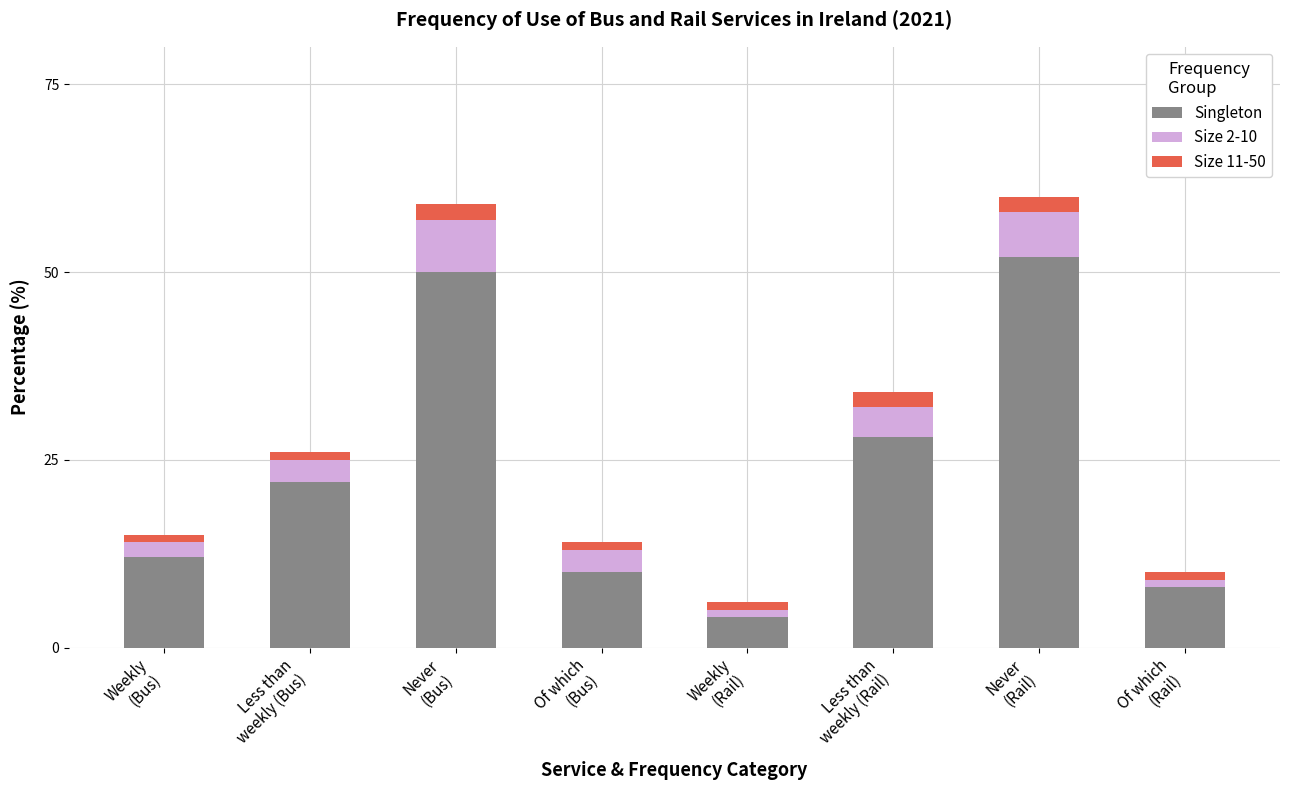

Are the bars grouped side by side (vs. stacked)?

No